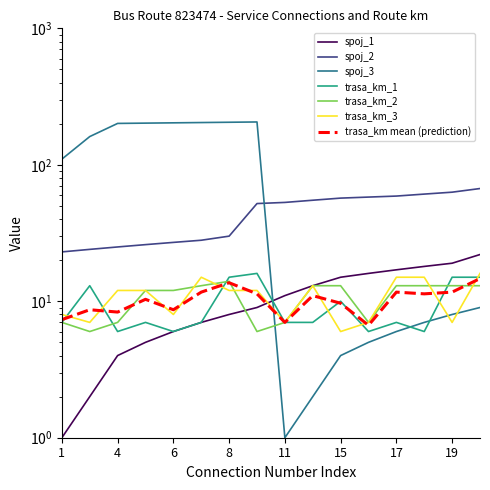

Read the trasa_km_1 value at 13.

7